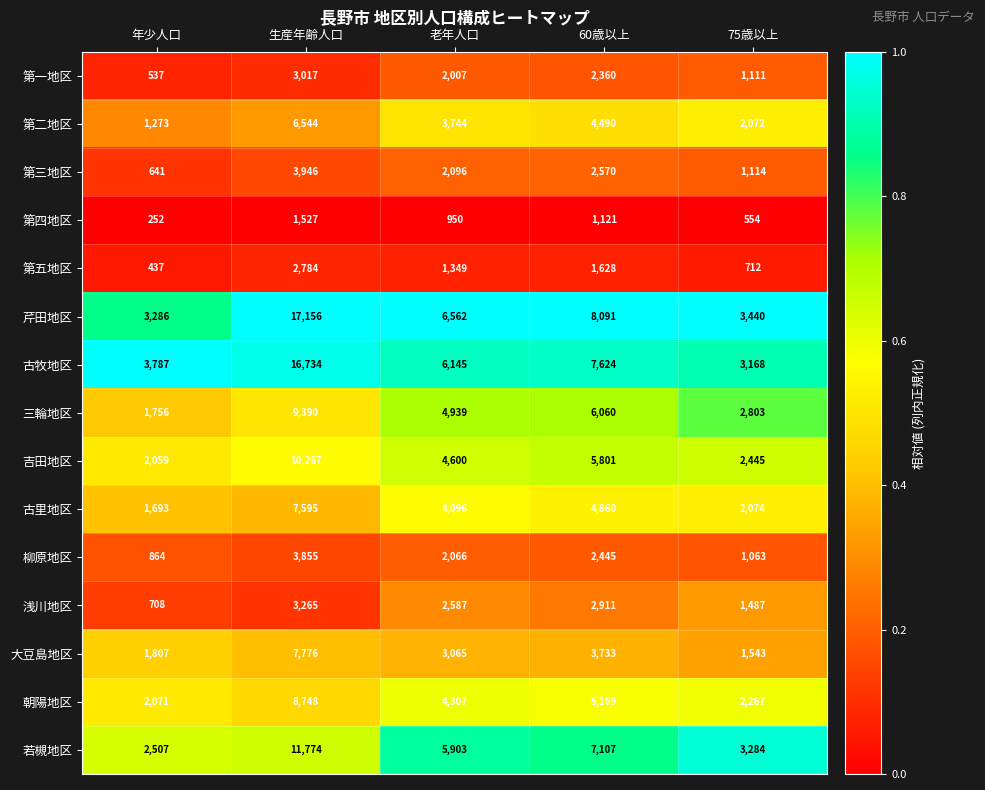

What is the sum of all 芹田地区 values?

38535